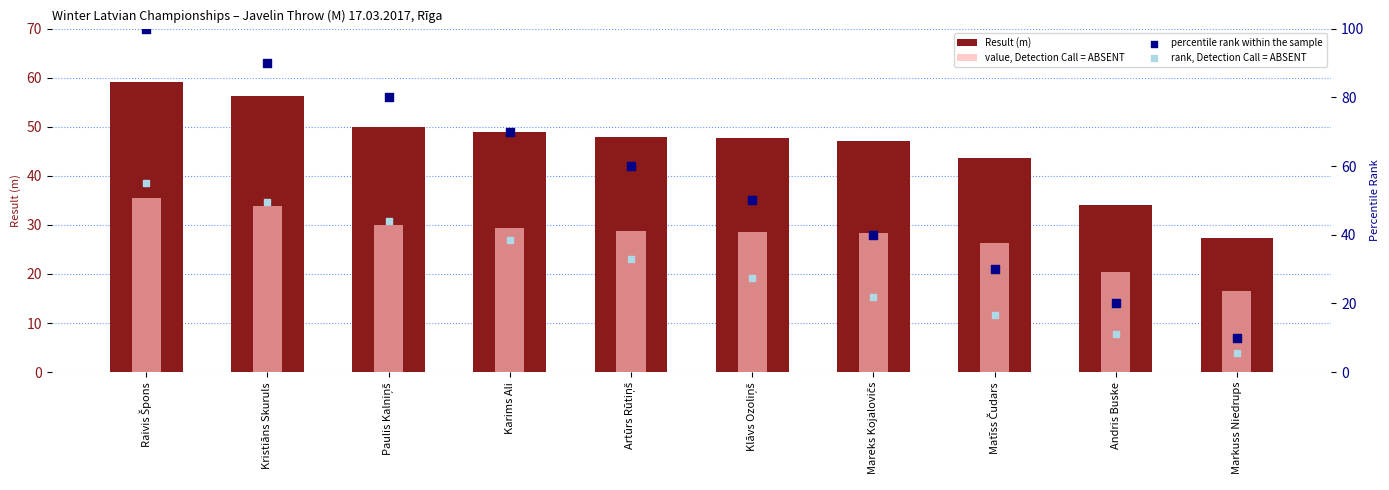

At how many categories does at least one series exceed 73?

3